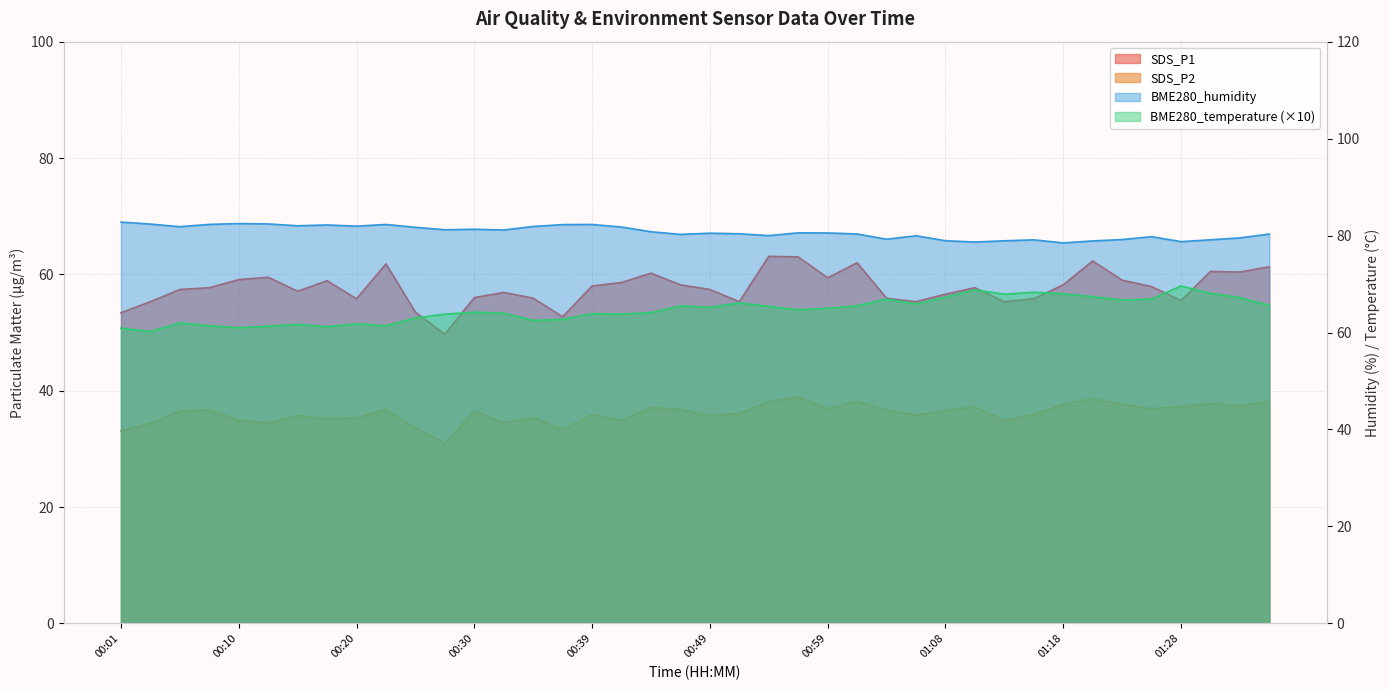

How many series are shown in this chart?

4